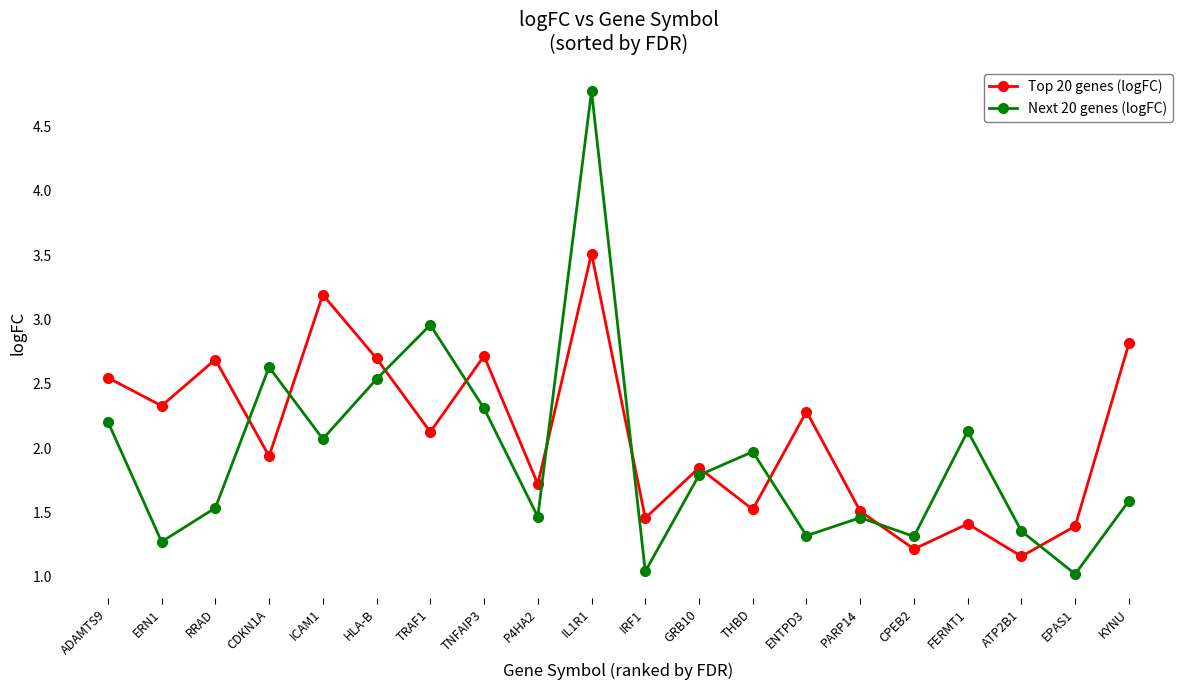

What is the average value of the Top 20 genes (logFC) series?

2.1